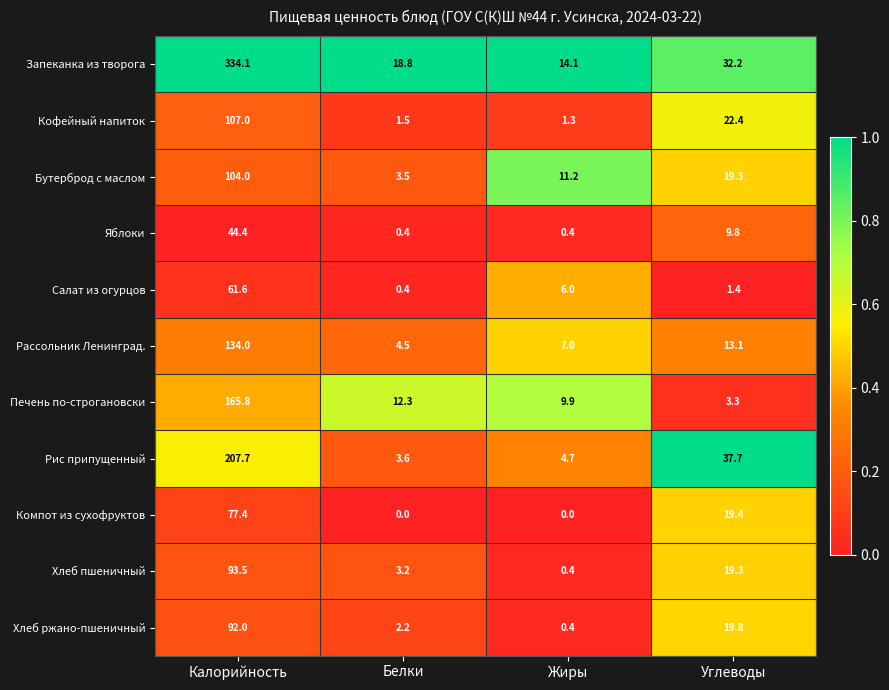

At how many categories does at least one series exceed 0?

4